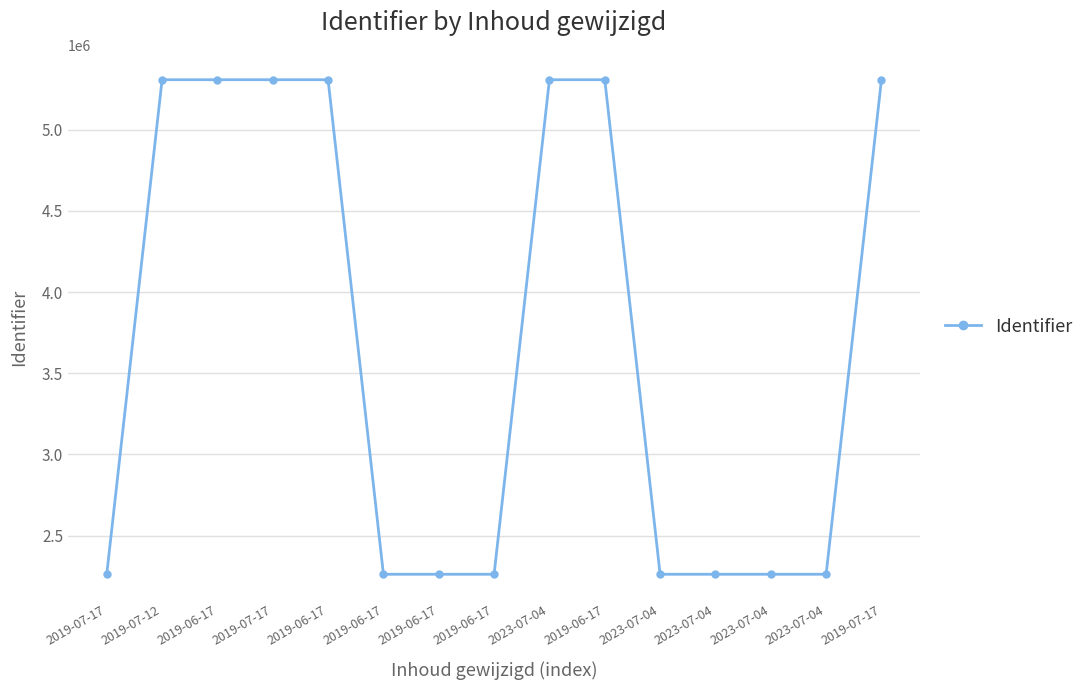

What is the ratio of the value at 2019-06-17 to the value at 2019-06-17?

2.3